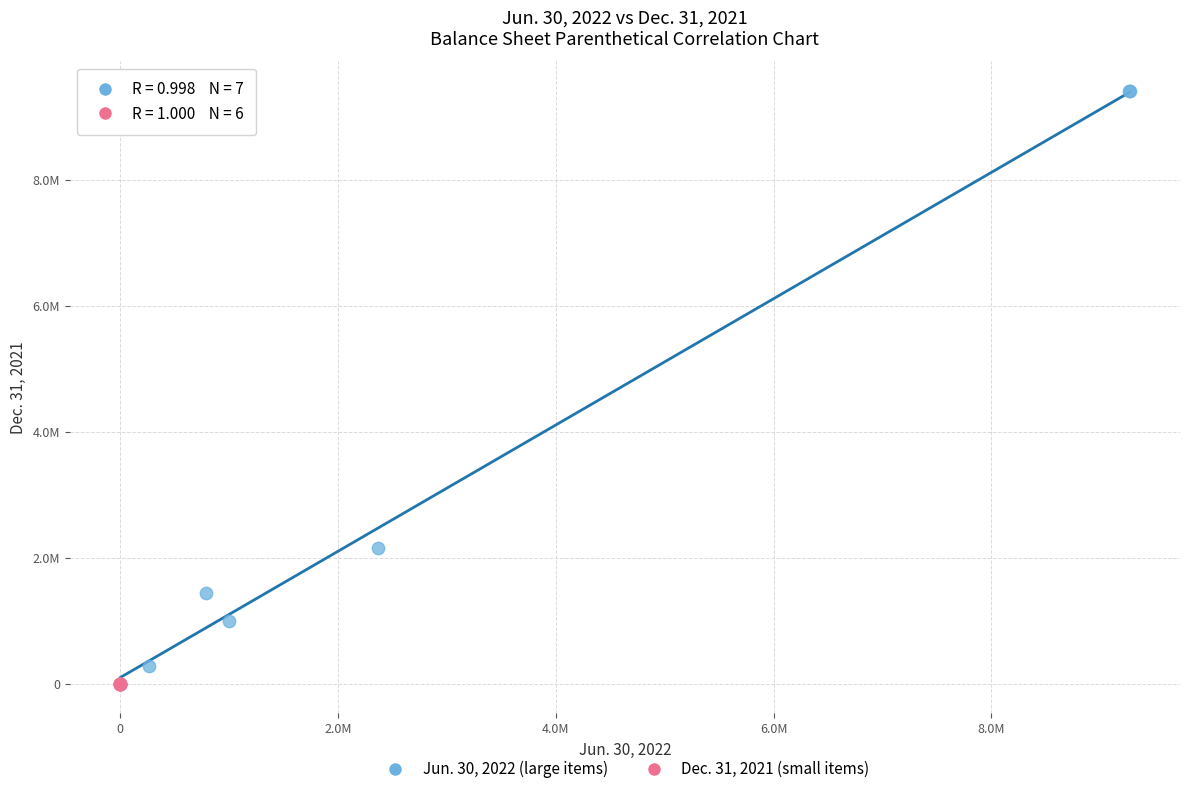

What are all the series names shown in the legend?

Jun. 30, 2022 (large items), Dec. 31, 2021 (small items)